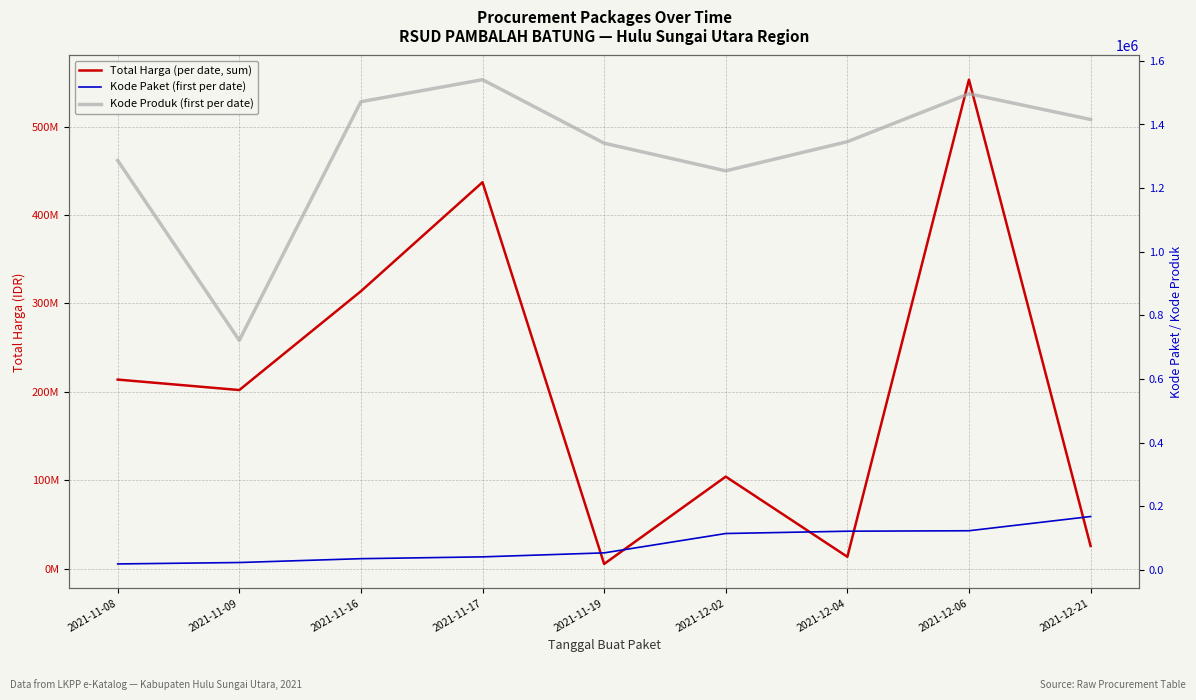

Reading left to right, what are all the values shown in this chart?

Total Harga (per date, sum): 213825000	202000000	313779100	437074000	5267600	104040877	13345000	553107700	25648640
Kode Paket (first per date): 18691	23162	35229	40941	53465	114323	121569	123027	167770
Kode Produk (first per date): 1286852	721461	1471579	1540833	1341190	1254266	1345915	1496532	1415719